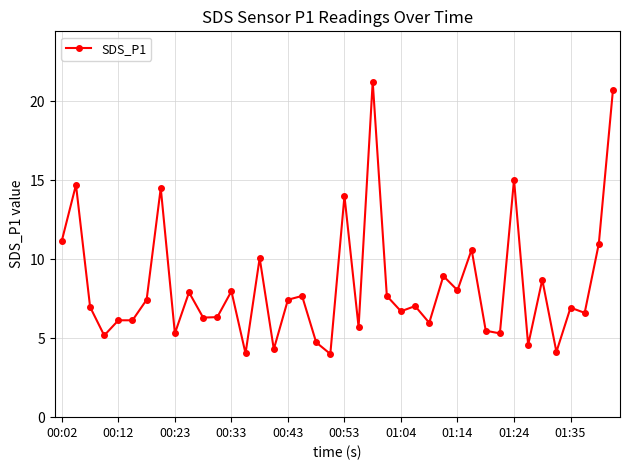

True or false: there are more than 1 points higher than both neighbors.

True